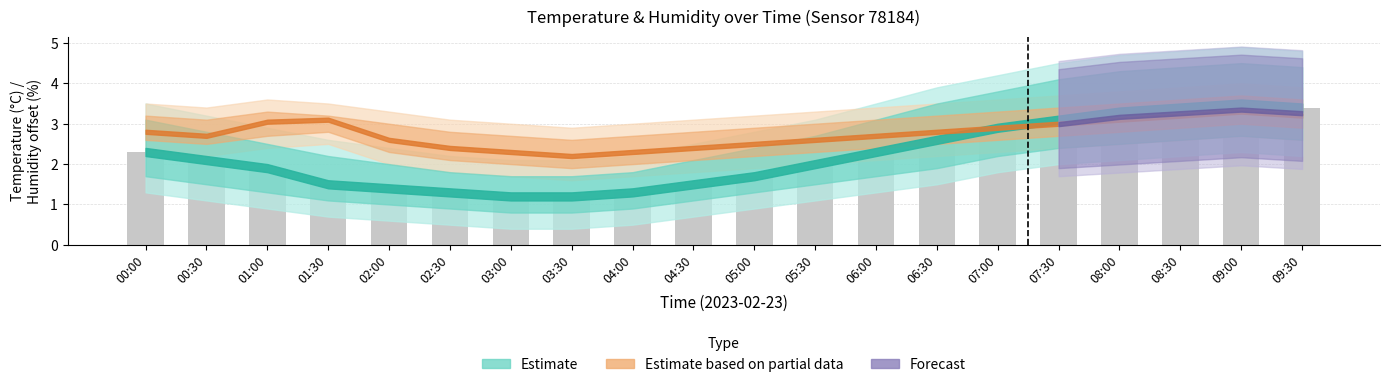

Which label corresponds to the largest value in the chart?

09:00